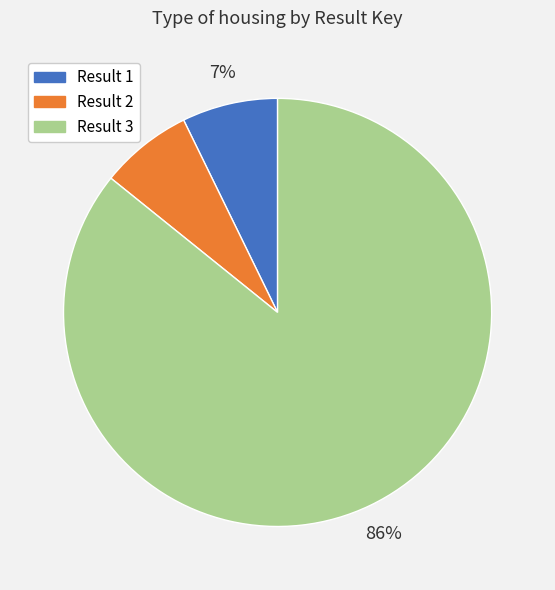

To the nearest percent, what is the average slice percentage?

33%